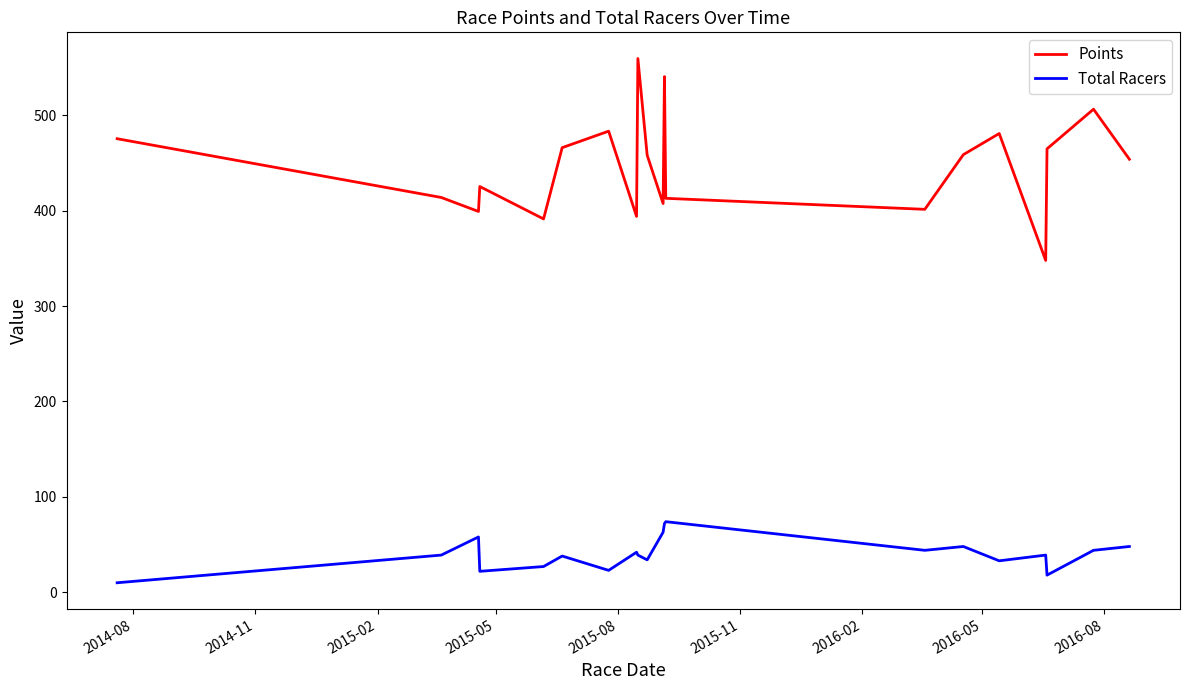

True or false: Total Racers and Points intersect in this chart.

False